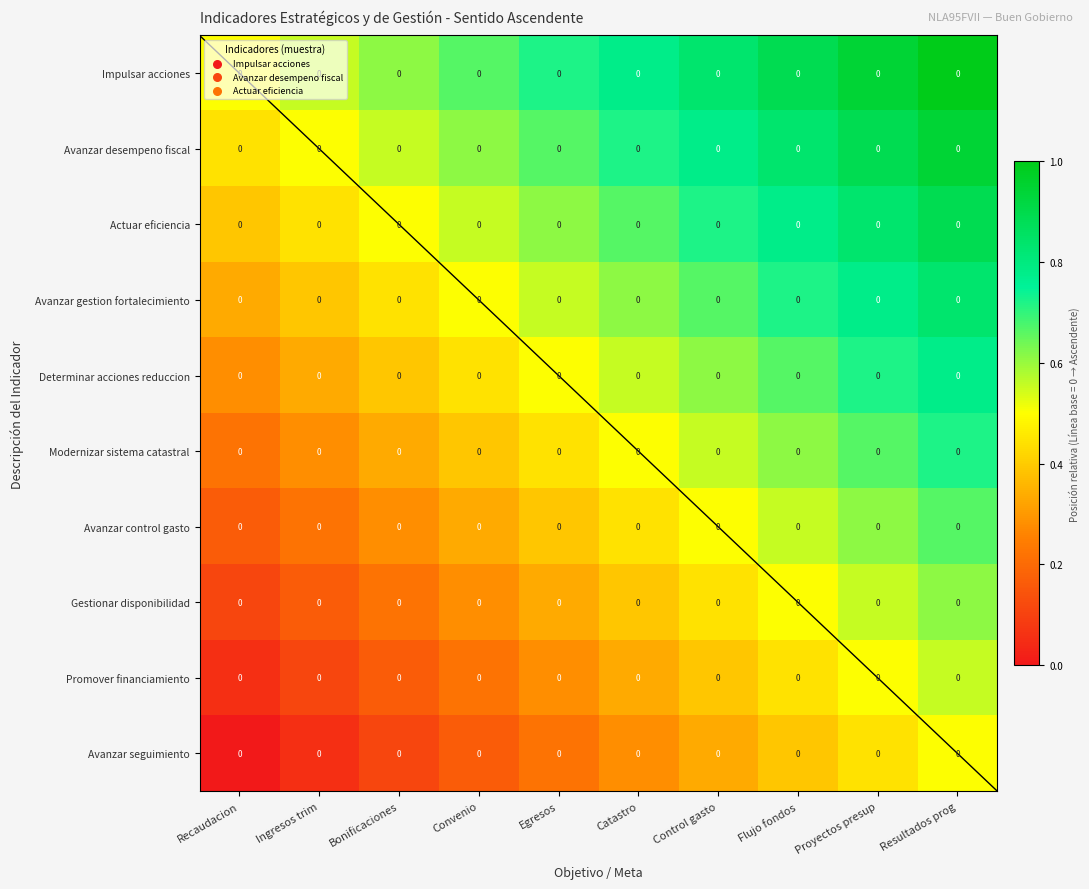

Where is Avanzar control gasto nearest to the value 0?

Recaudacion